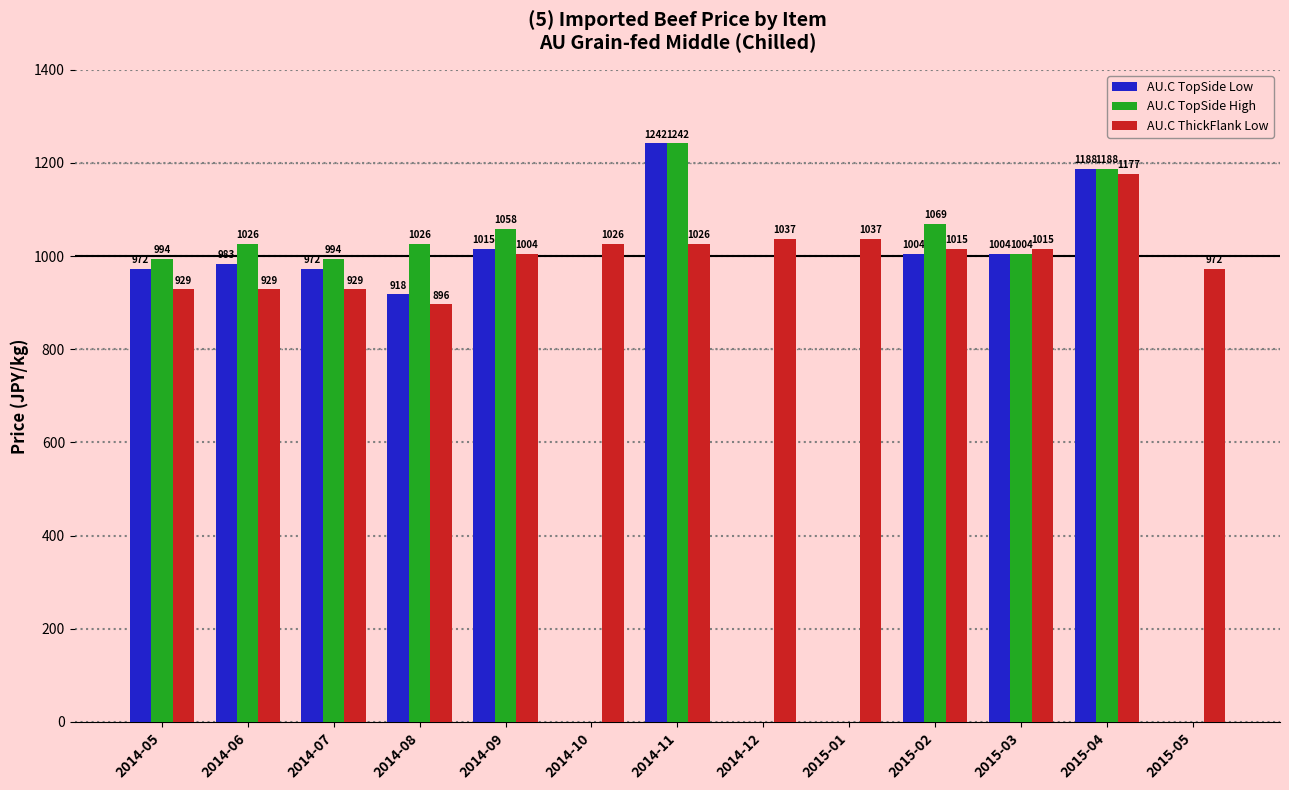

Are the bars horizontal?

No